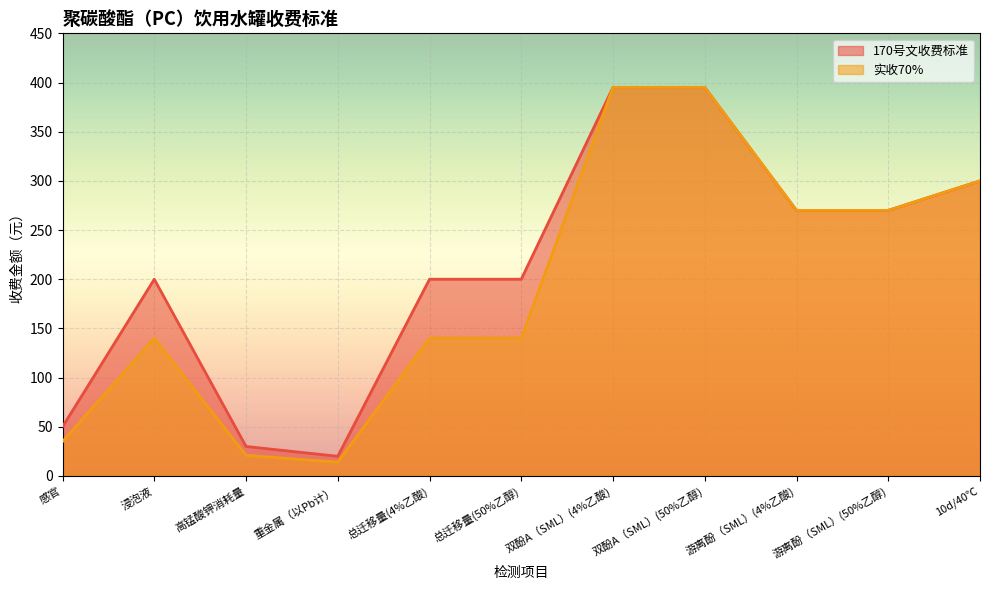

True or false: 170号文收费标准 and 实收70% intersect in this chart.

False